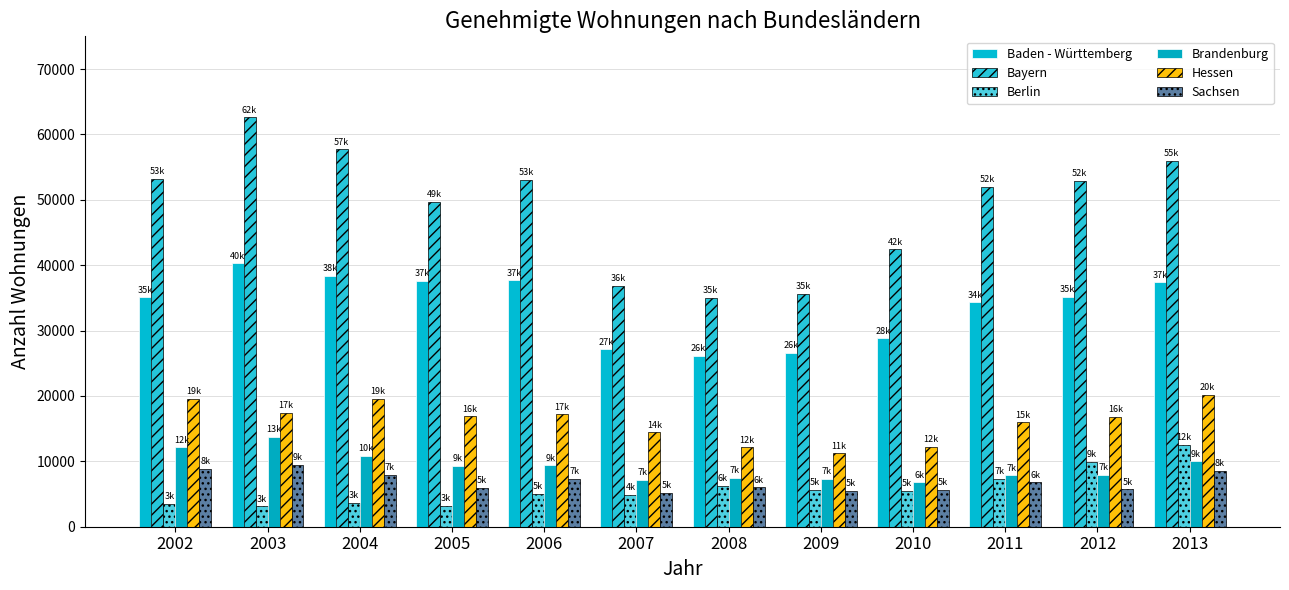

The Brandenburg series shows 20630 at 2003. True or false?

False